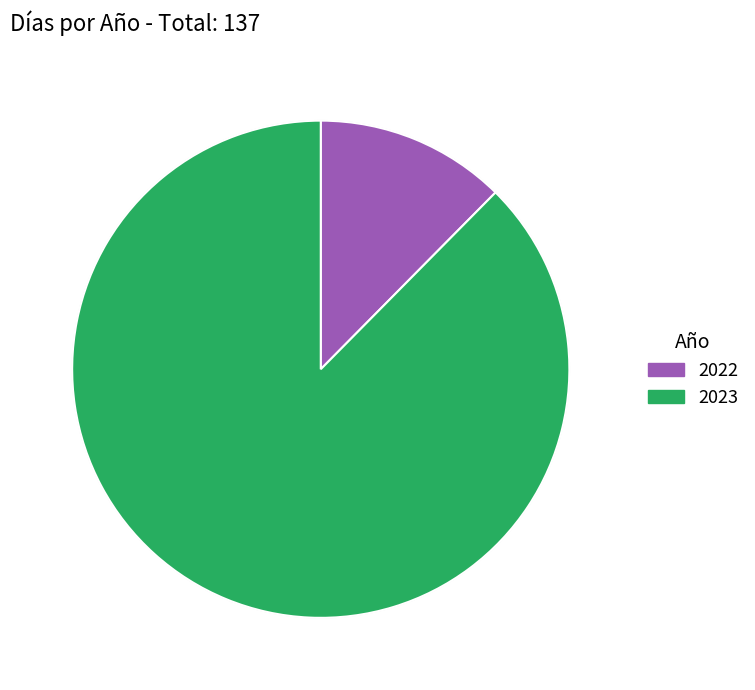

True or false: 2022 accounts for 12% of the total.

True